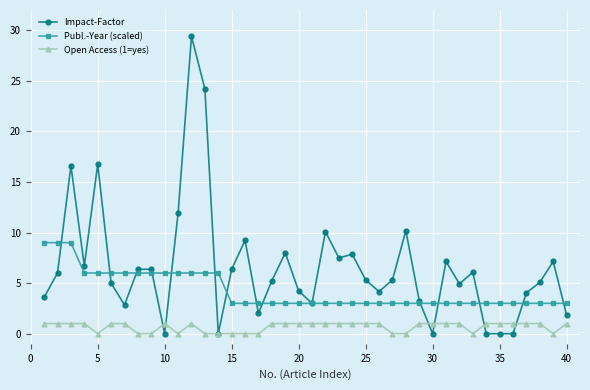

How many Publ.-Year (scaled) values are between 3 and 6?

37